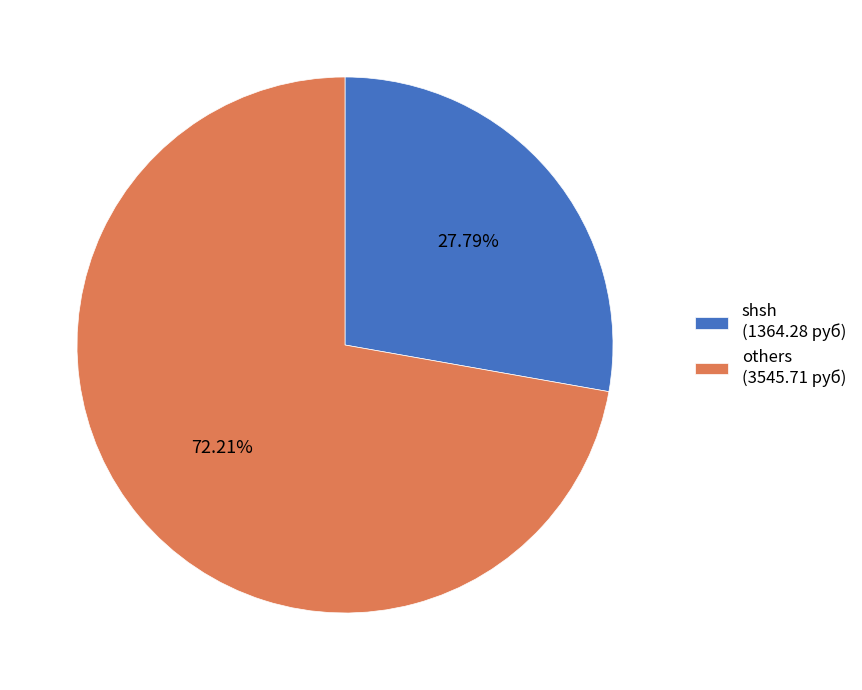

Does others (3545.71 руб) represent more than half of the total?

Yes